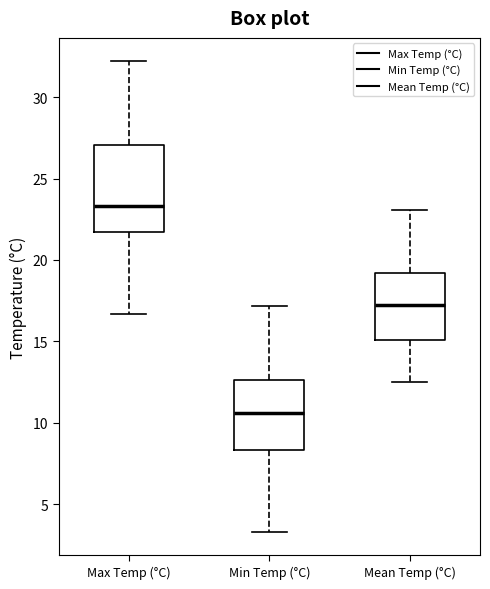

Reading left to right, read every box against the y-axis: the position of its median line, the range the box covers, and the ends of its whiskers. The values are not printed on the chart, so give them approximately, as read against the axis.

Max Temp (°C): median 23.5, box 21.5 to 27.0, whiskers 16.5 to 32.0
Min Temp (°C): median 10.5, box 8.5 to 12.5, whiskers 3.5 to 17.0
Mean Temp (°C): median 17.5, box 15.0 to 19.0, whiskers 12.5 to 23.0